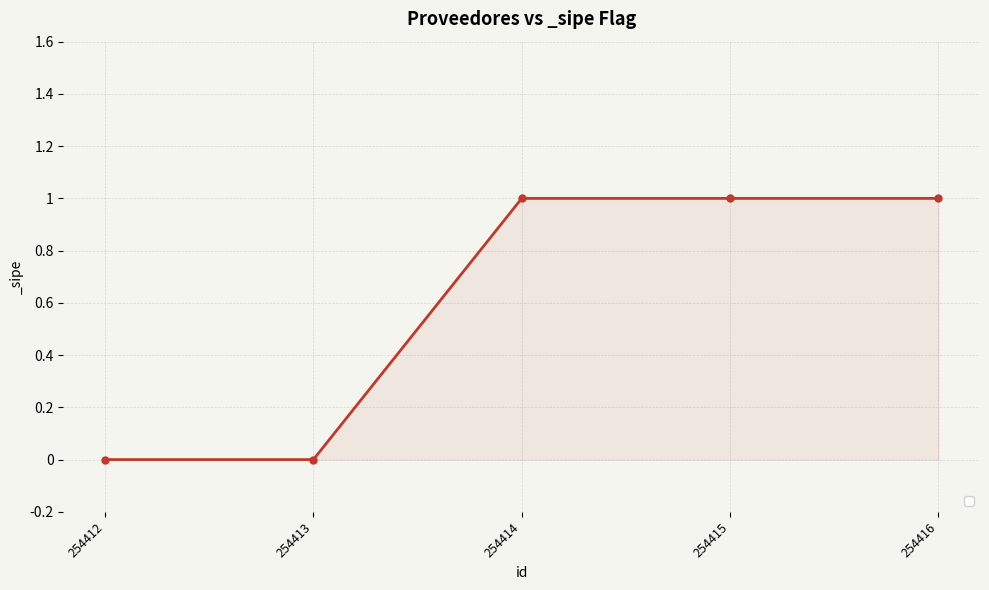

What is the average value?

1